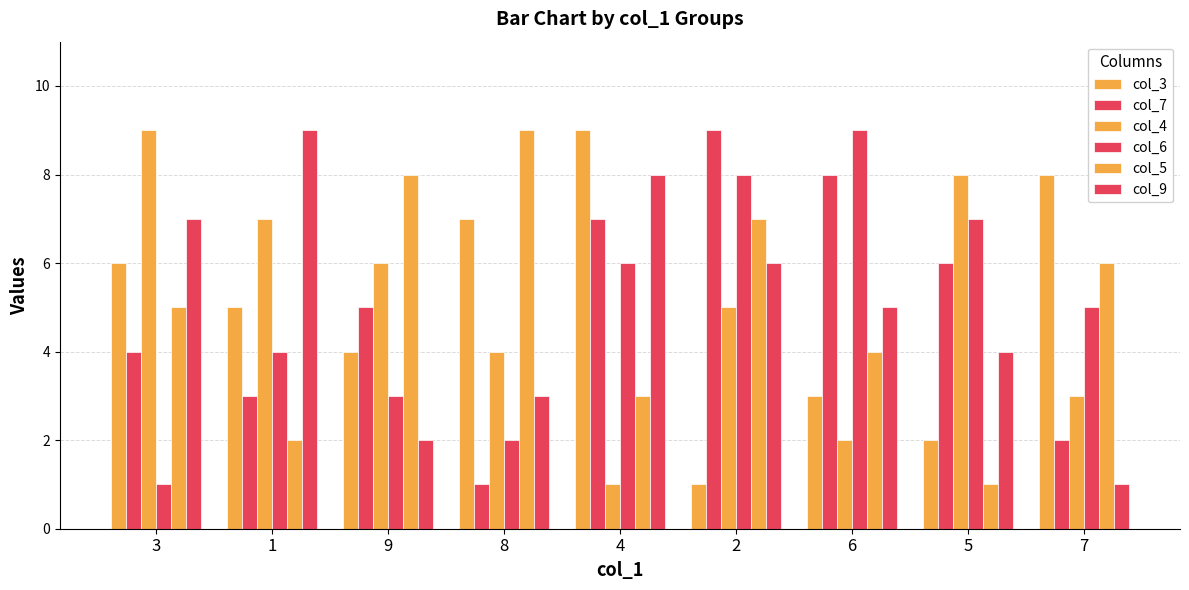

Reading left to right, list all the values displayed in this chart.

col_3: 3=6	1=5	9=4	8=7	4=9	2=1	6=3	5=2	7=8
col_7: 3=4	1=3	9=5	8=1	4=7	2=9	6=8	5=6	7=2
col_4: 3=9	1=7	9=6	8=4	4=1	2=5	6=2	5=8	7=3
col_6: 3=1	1=4	9=3	8=2	4=6	2=8	6=9	5=7	7=5
col_5: 3=5	1=2	9=8	8=9	4=3	2=7	6=4	5=1	7=6
col_9: 3=7	1=9	9=2	8=3	4=8	2=6	6=5	5=4	7=1